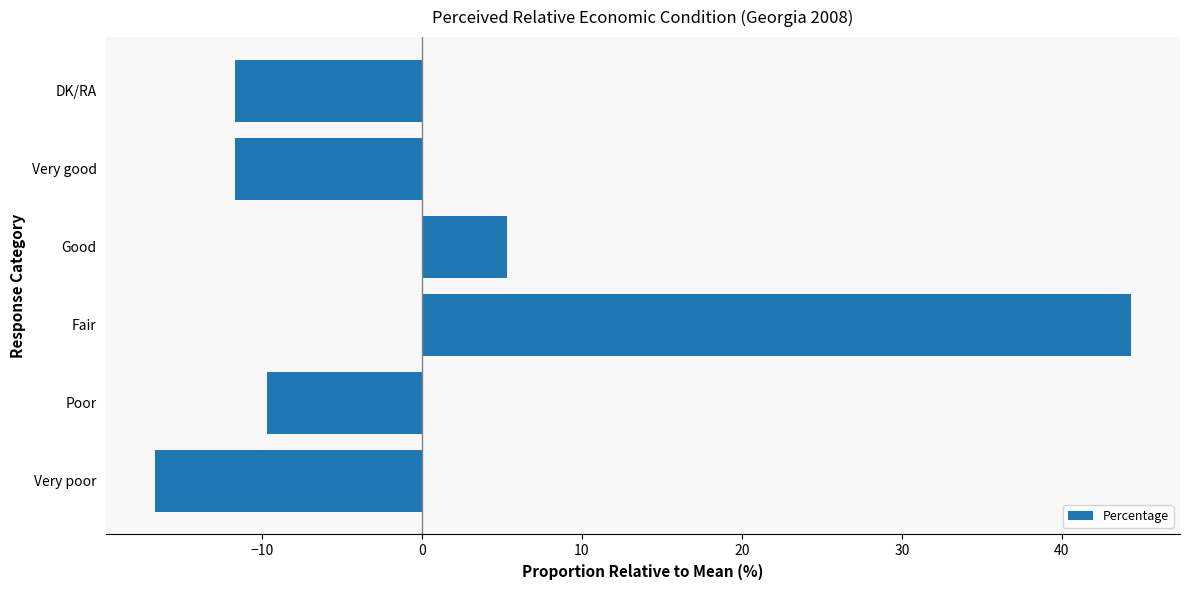

Reading top to bottom, transcribe all the data shown in this chart.

-11.7	-11.7	5.3	44.3	-9.7	-16.7